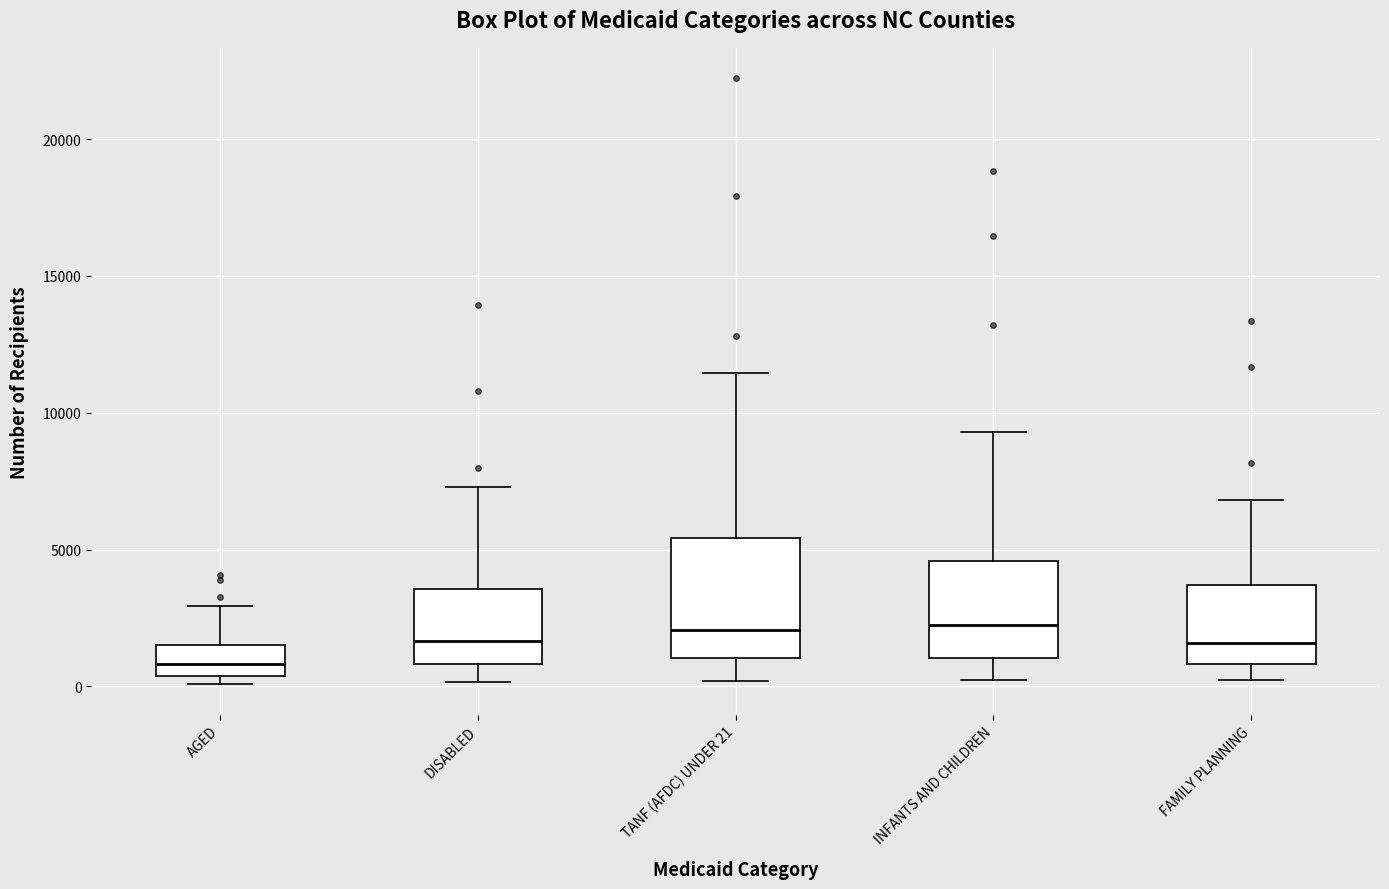

Reading left to right, transcribe this box plot: for each box, give where its median line is, the range the box spans, and where its two whiskers end, as read against the y-axis. The values are not printed on the chart, so give them approximately, as read against the axis.

AGED: median 1000, box 500 to 1500, whiskers 0 to 3000
DISABLED: median 1500, box 1000 to 3500, whiskers 0 to 7500
TANF (AFDC) UNDER 21: median 2000, box 1000 to 5500, whiskers 0 to 11500
INFANTS AND CHILDREN: median 2500, box 1000 to 4500, whiskers 0 to 9500
FAMILY PLANNING: median 1500, box 1000 to 3500, whiskers 0 to 7000